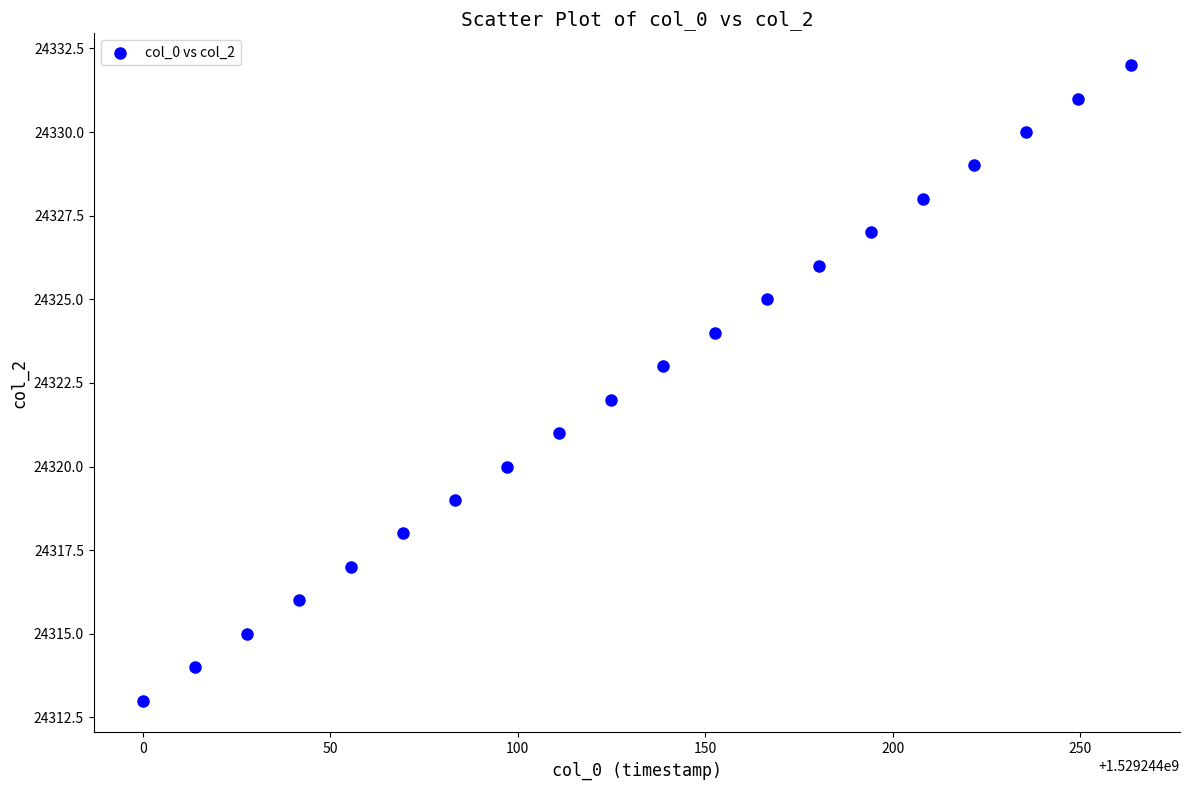

What is the range of Y values (max minus min)?

19